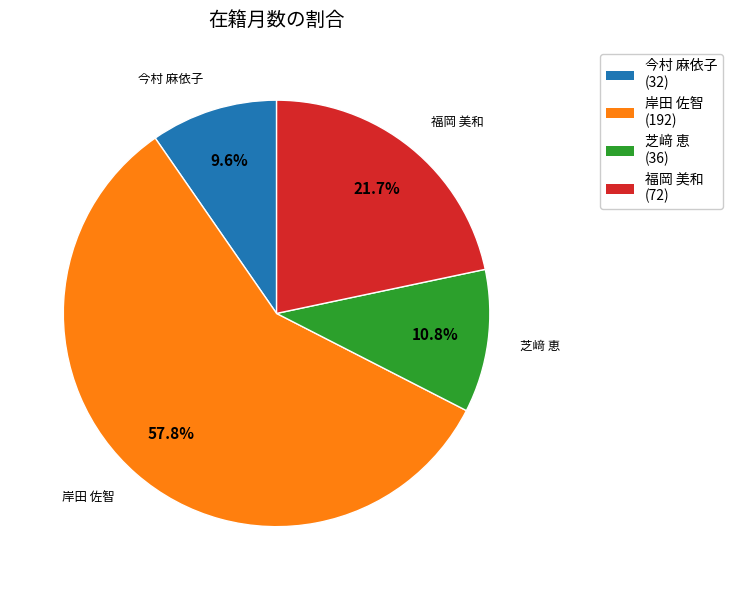

Approximately how many times larger is the value at 芝﨑 恵 compared to 岸田 佐智?

0.2